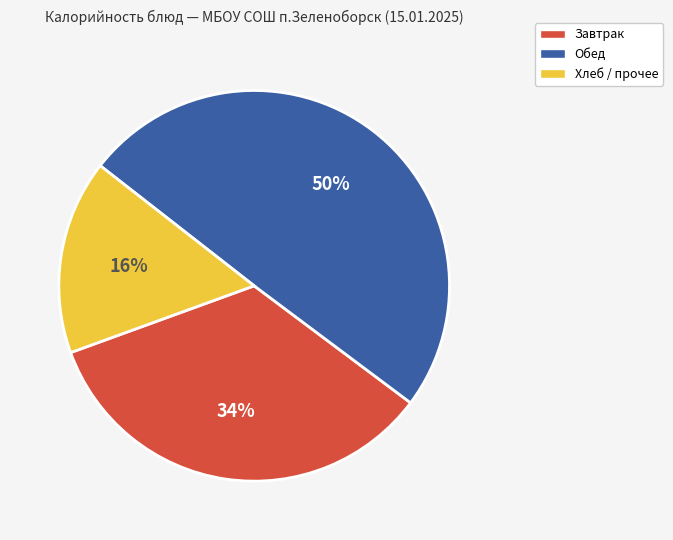

To the nearest percent, what is the difference between the largest and smallest slice percentages?

34%